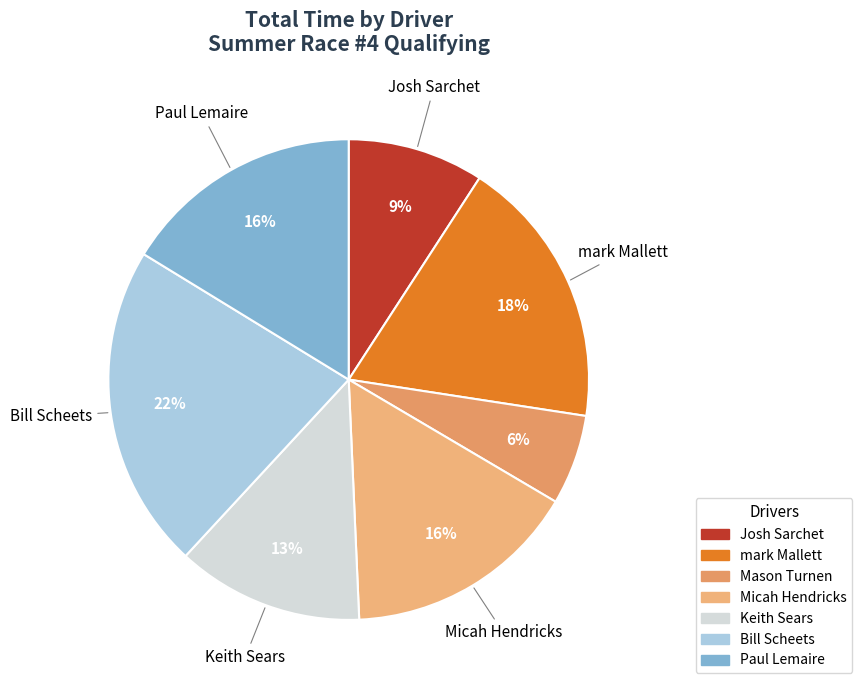

Which slice is the smallest?

Mason Turnen